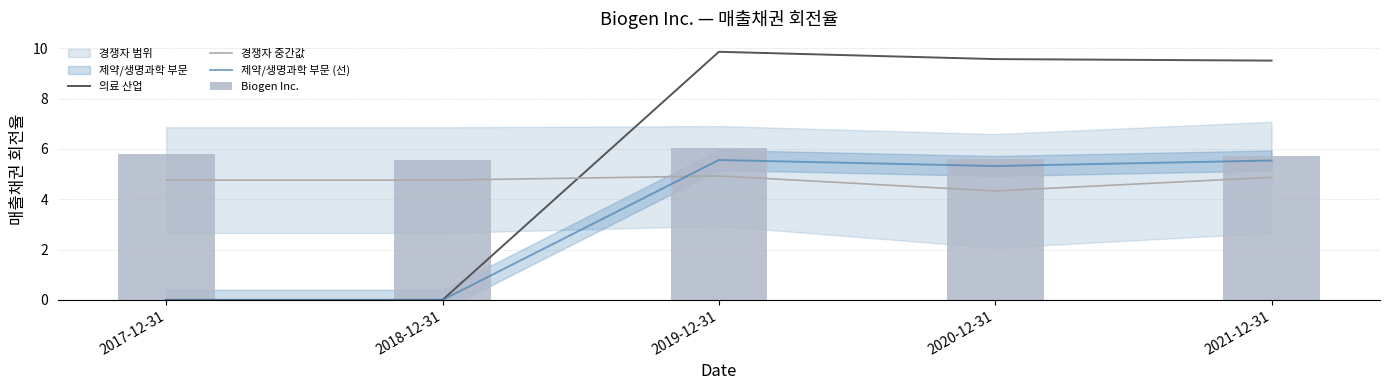

Reading left to right, extract all data points from this chart.

의료 산업: 2017-12-31=0.0	2018-12-31=0.0	2019-12-31=9.9	2020-12-31=9.6	2021-12-31=9.5
경쟁자 중간값: 2017-12-31=4.8	2018-12-31=4.8	2019-12-31=4.9	2020-12-31=4.3	2021-12-31=4.9
제약/생명과학 부문 (선): 2017-12-31=0.0	2018-12-31=0.0	2019-12-31=5.6	2020-12-31=5.3	2021-12-31=5.5
Biogen Inc.: 2017-12-31=5.8	2018-12-31=5.6	2019-12-31=6.0	2020-12-31=5.6	2021-12-31=5.7